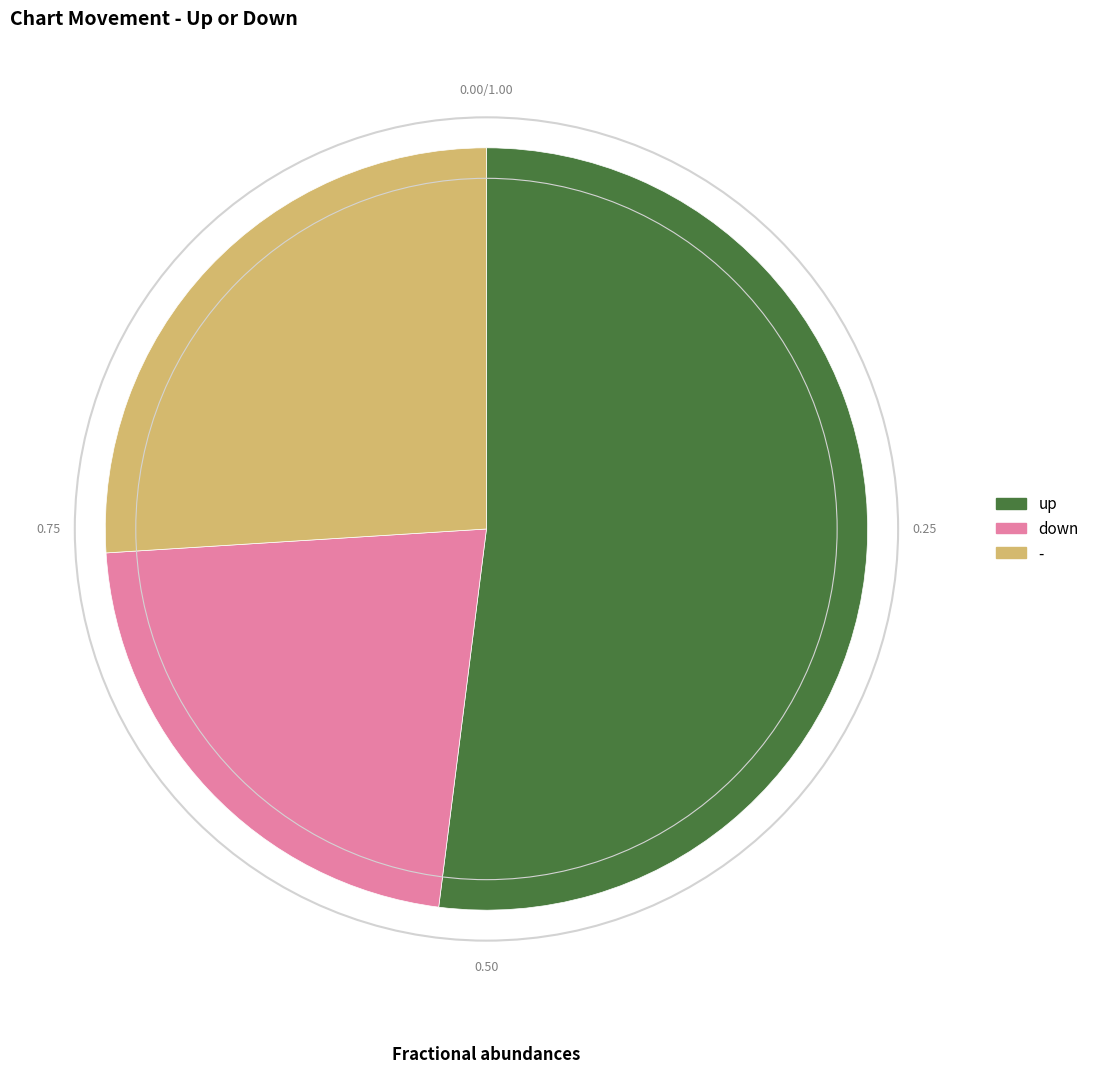

Is the sum of down and - greater than half?

No